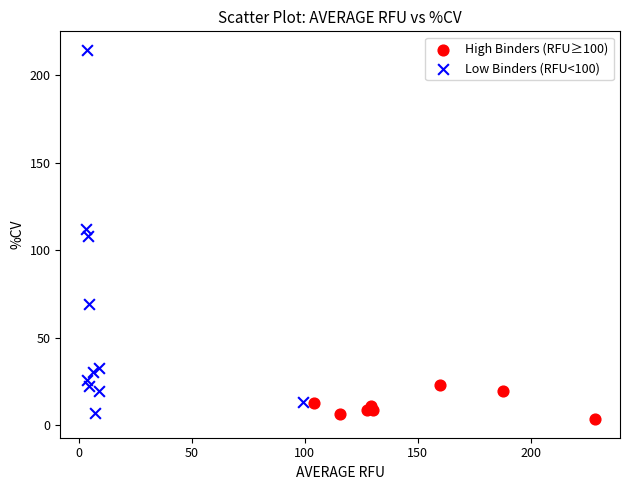

What are all the series names shown in the legend?

High Binders (RFU≥100), Low Binders (RFU<100)